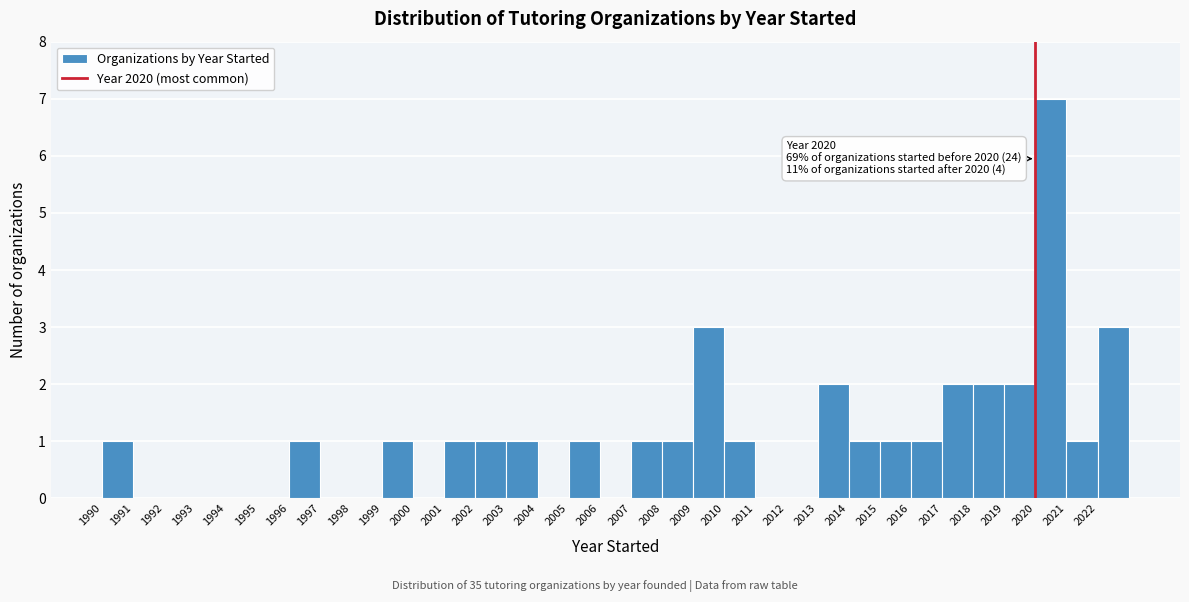

Over which range of the x-axis is the bar tallest?

2020 to 2021